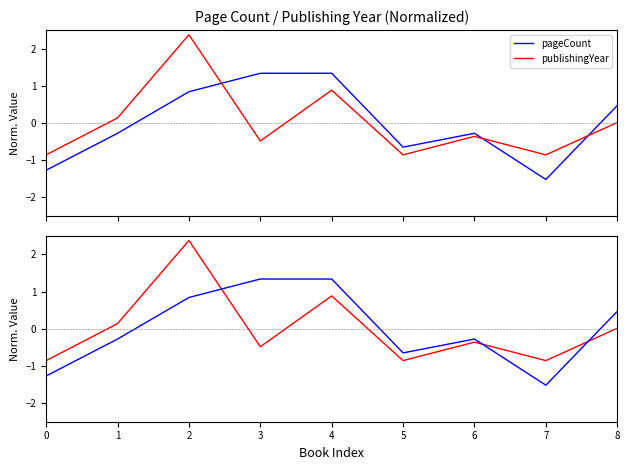

Reading left to right, list all the values displayed in this chart.

pageCount: 0=-1.3	1=-0.3	2=0.8	3=1.3	4=1.3	5=-0.6	6=-0.3	7=-1.5	8=0.5
publishingYear: 0=-0.9	1=0.1	2=2.4	3=-0.5	4=0.9	5=-0.9	6=-0.4	7=-0.9	8=0.0